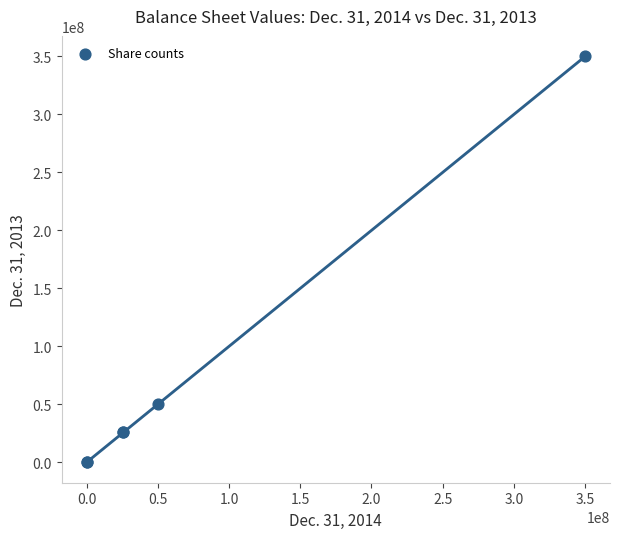

What Y value in the scatter plot is closest to 175000500?

50000000